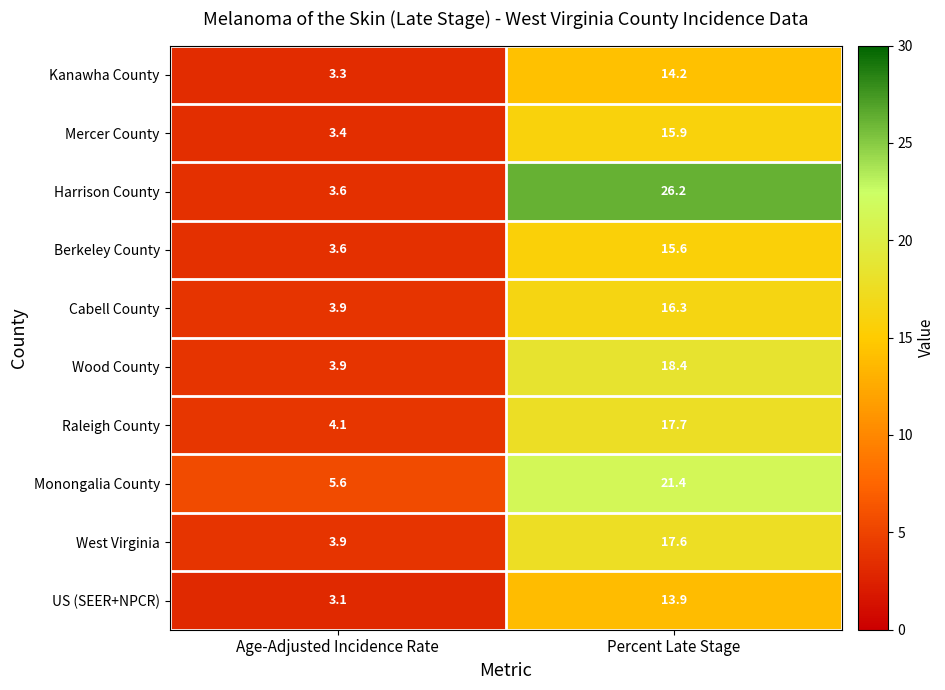

The value of Cabell County at Percent Late Stage is 16.3. True or false?

True